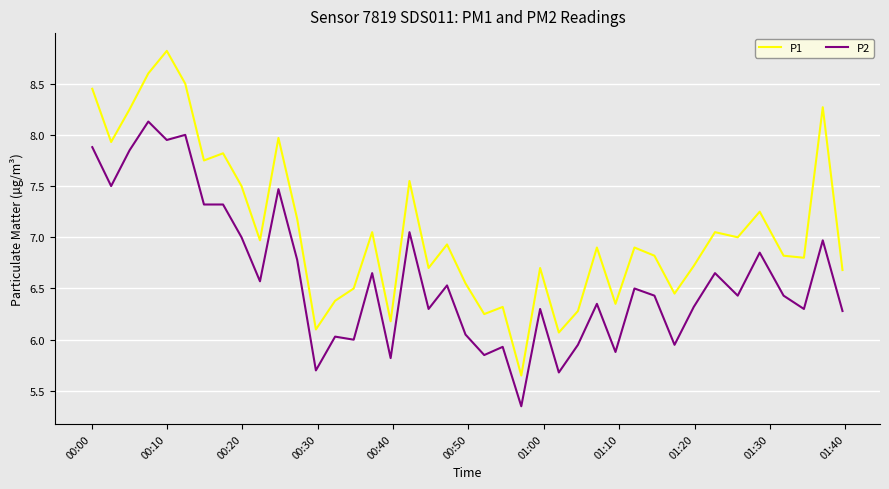

Which series has the largest total across all categories?

P1